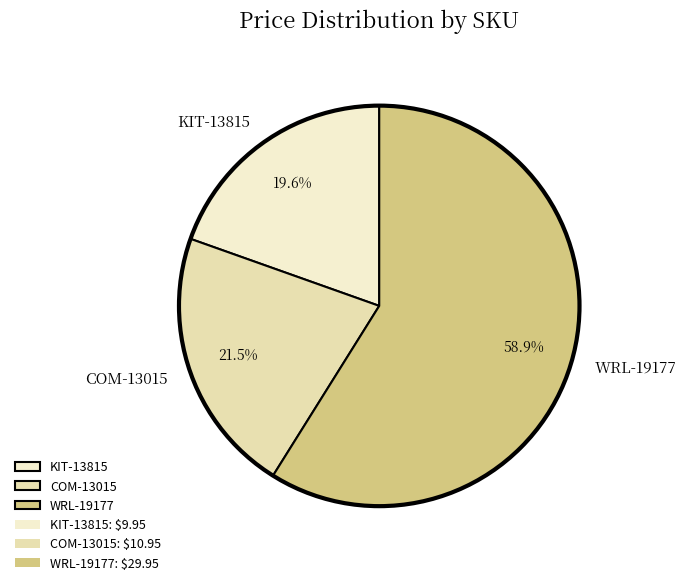

Count the number of slices in the pie.

3